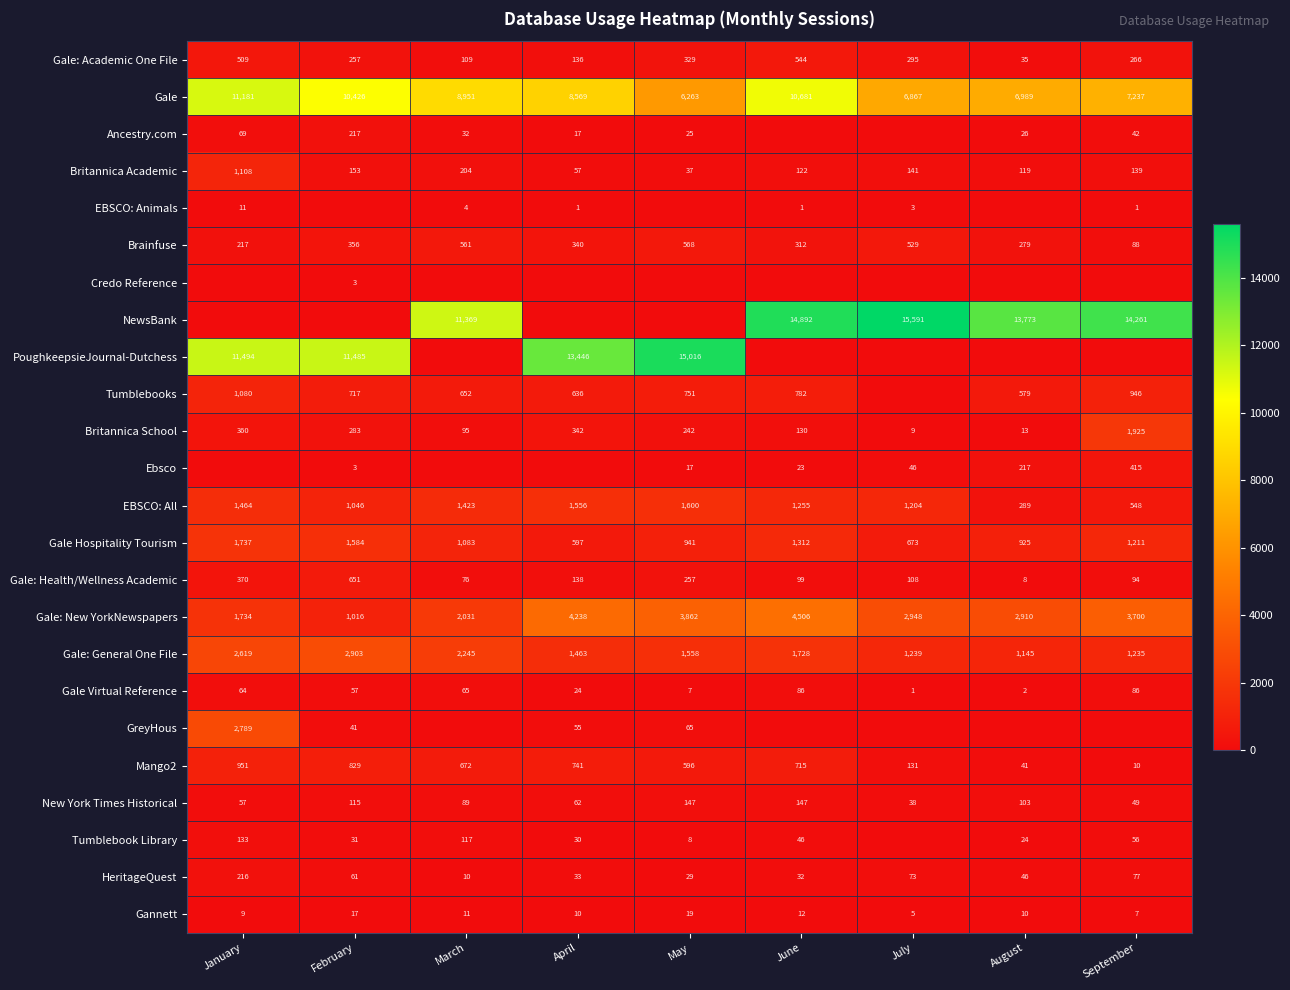

True or false: Gale Virtual Reference has a value of 7 at May.

True